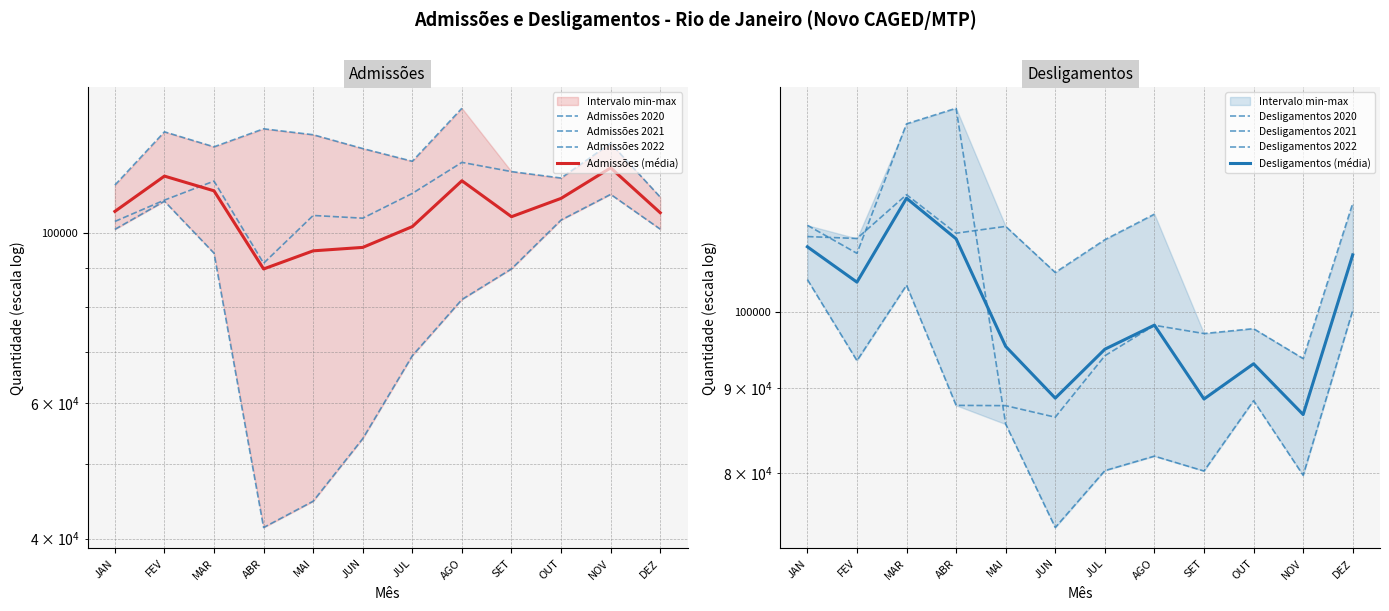

What is the average value of the Admissões 2021 series?

112300